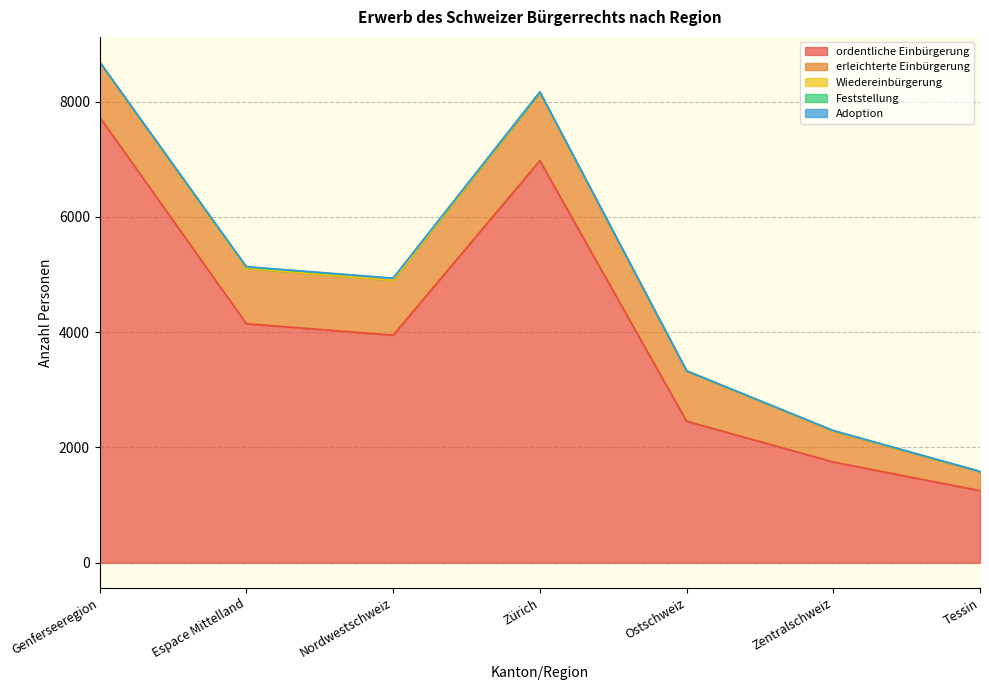

Reading left to right, list all the values displayed in this chart.

ordentliche Einbürgerung: 7733	4147	3948	6976	2456	1748	1251
erleichterte Einbürgerung: 951	961	952	1181	870	533	330
Wiedereinbürgerung: 3	0	1	2	1	4	2
Feststellung: 1	21	33	7	2	8	1
Adoption: 1	8	4	4	1	0	0